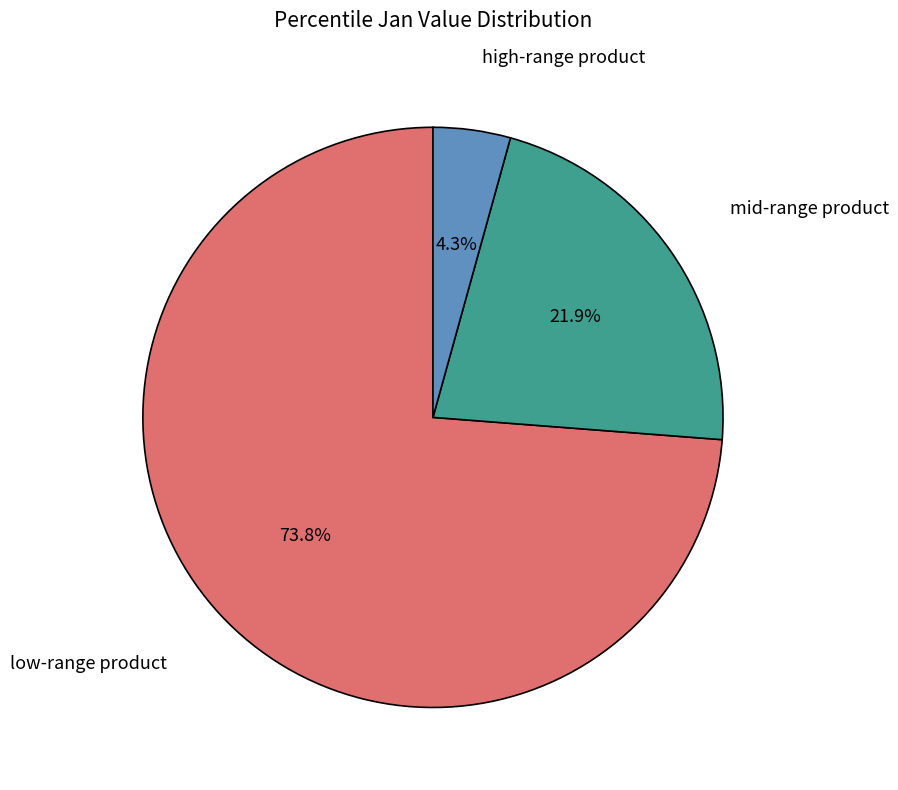

Is there a majority slice in this chart?

Yes